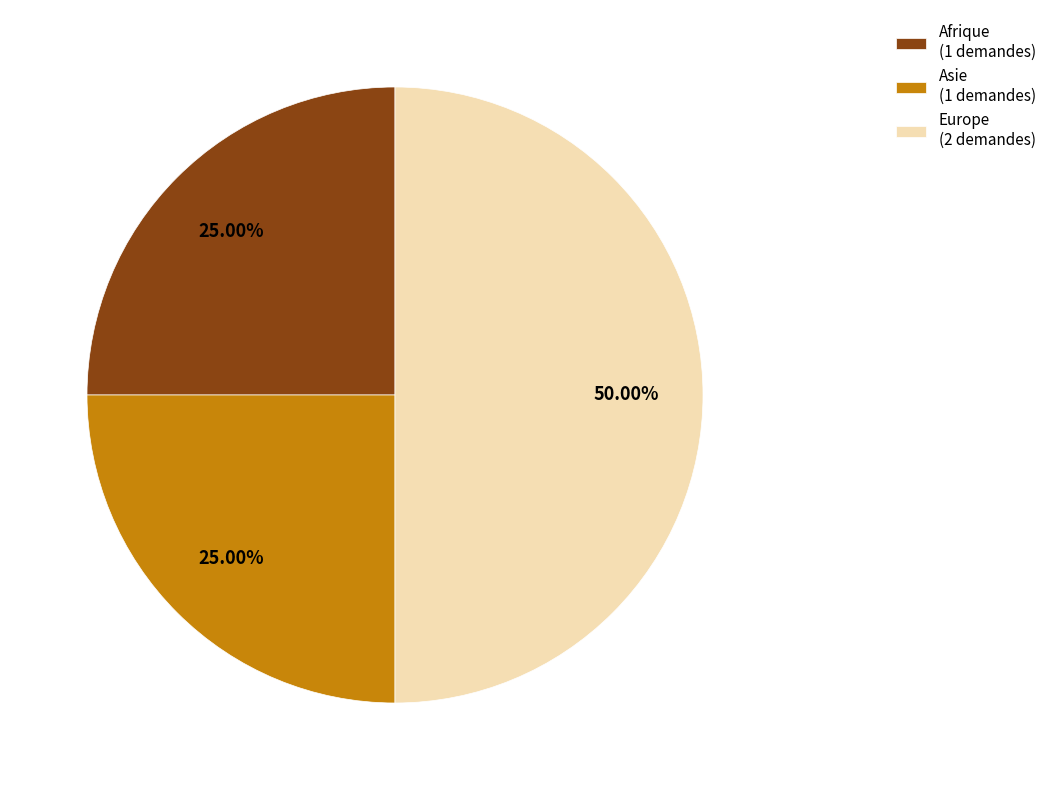

Combined, do Afrique (1 demandes) and Europe (2 demandes) account for over 50%?

Yes